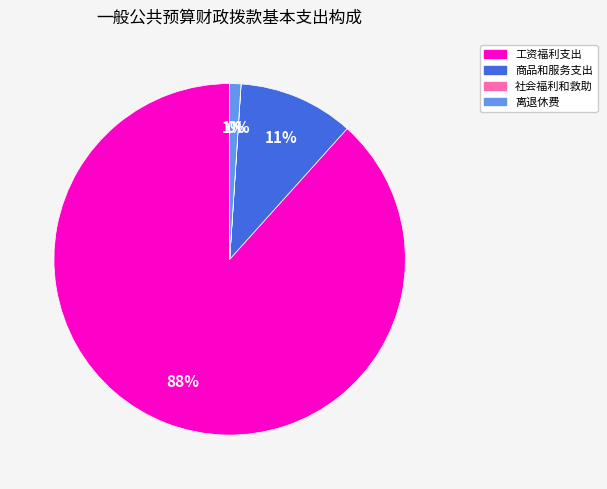

The 工资福利支出 slice represents 80% of the pie. True or false?

False